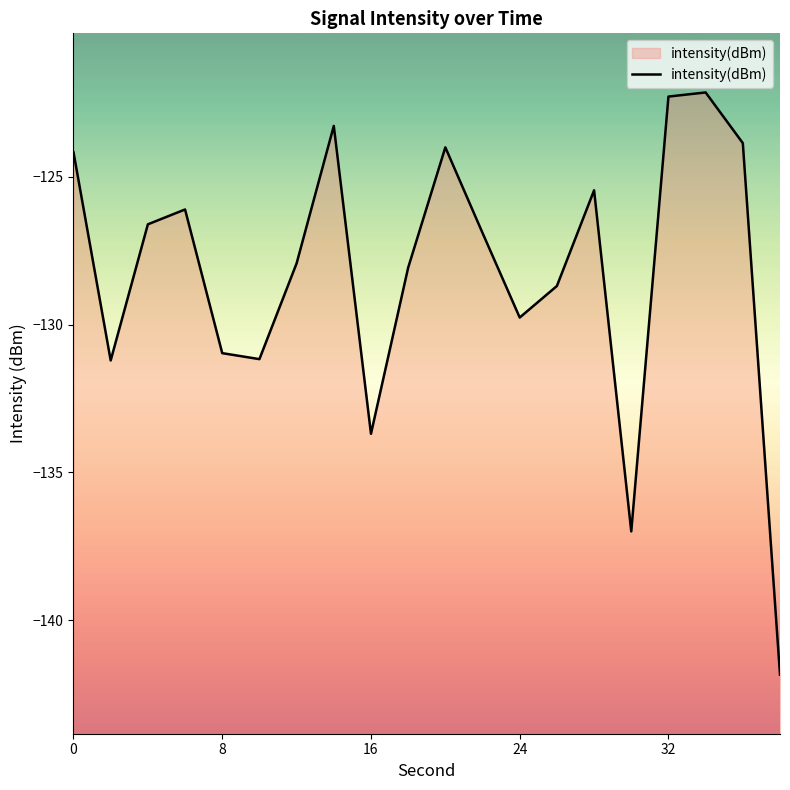

Is it true that the value at 16 is -133.7?

True